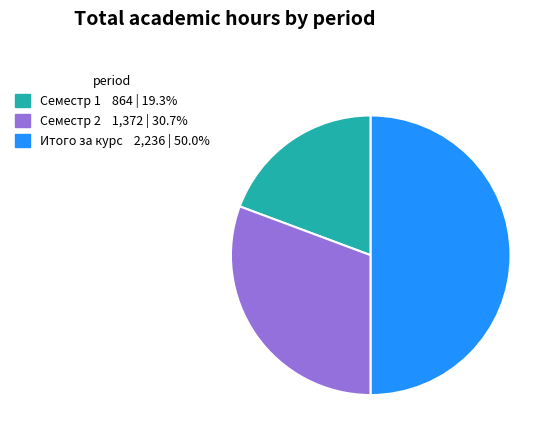

Count the number of slices in the pie.

3